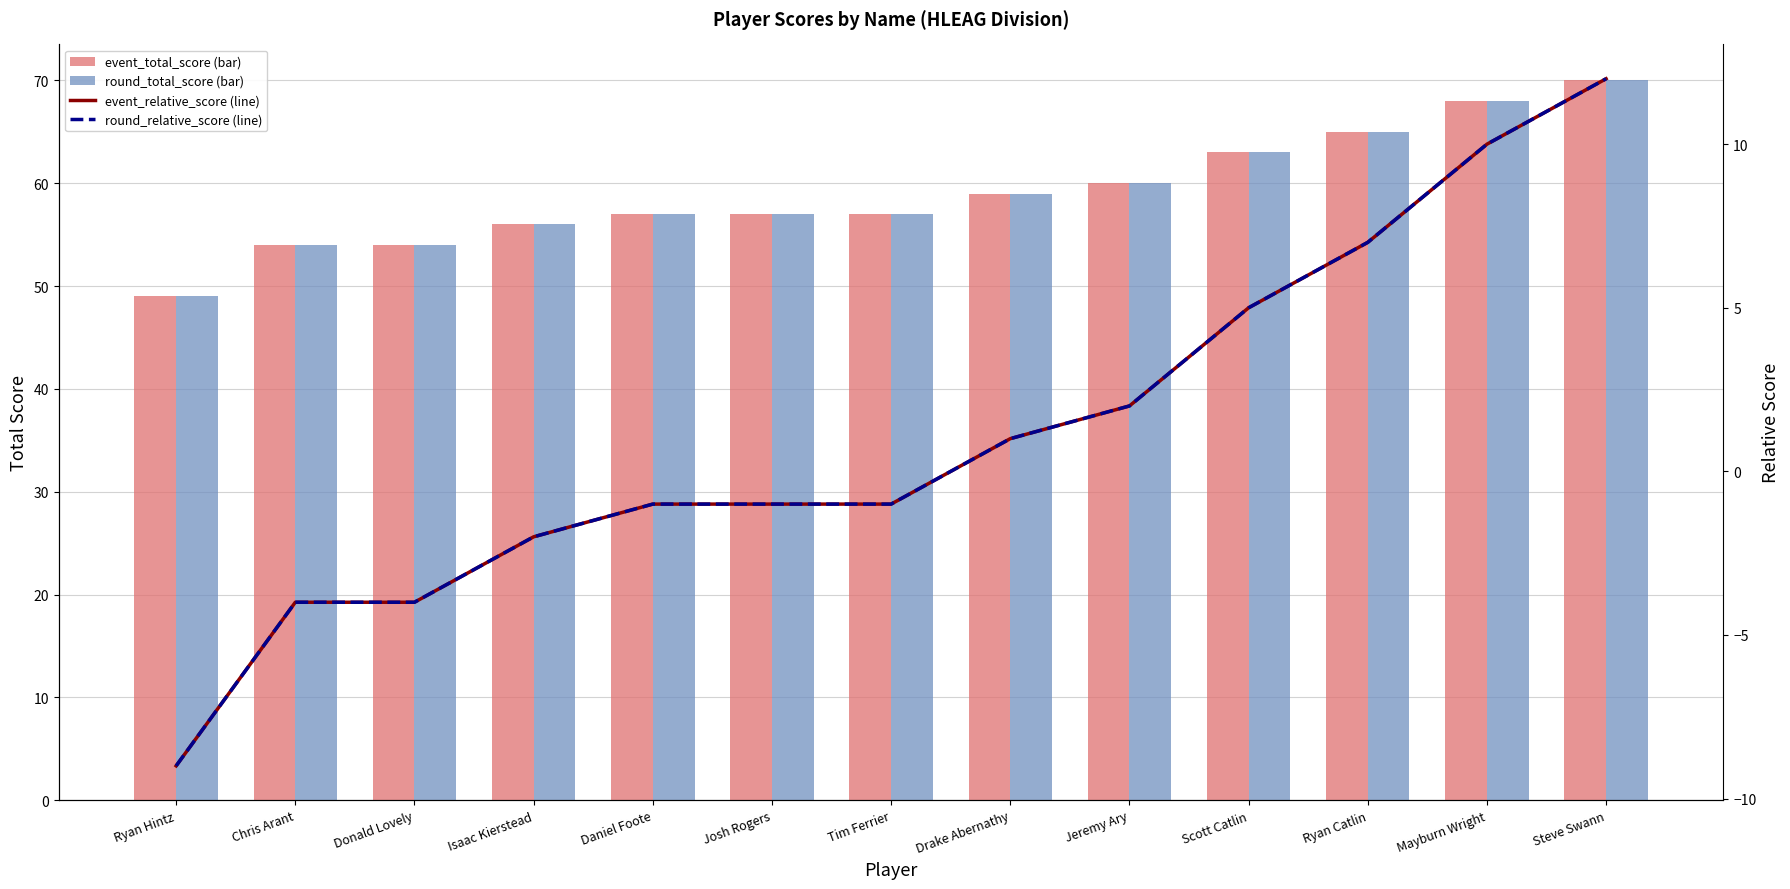

What is the label of the 13th bar from the right?

Ryan Hintz